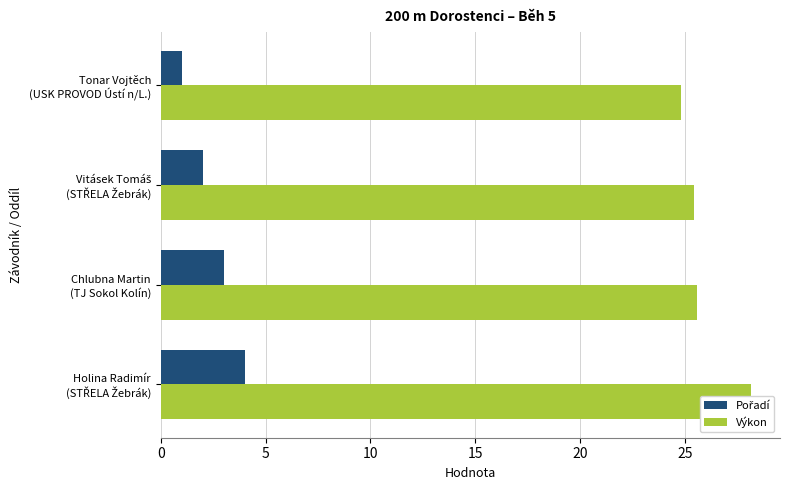

True or false: Výkon has a value of 39.8 at Vitásek Tomáš (STŘELA Žebrák).

False